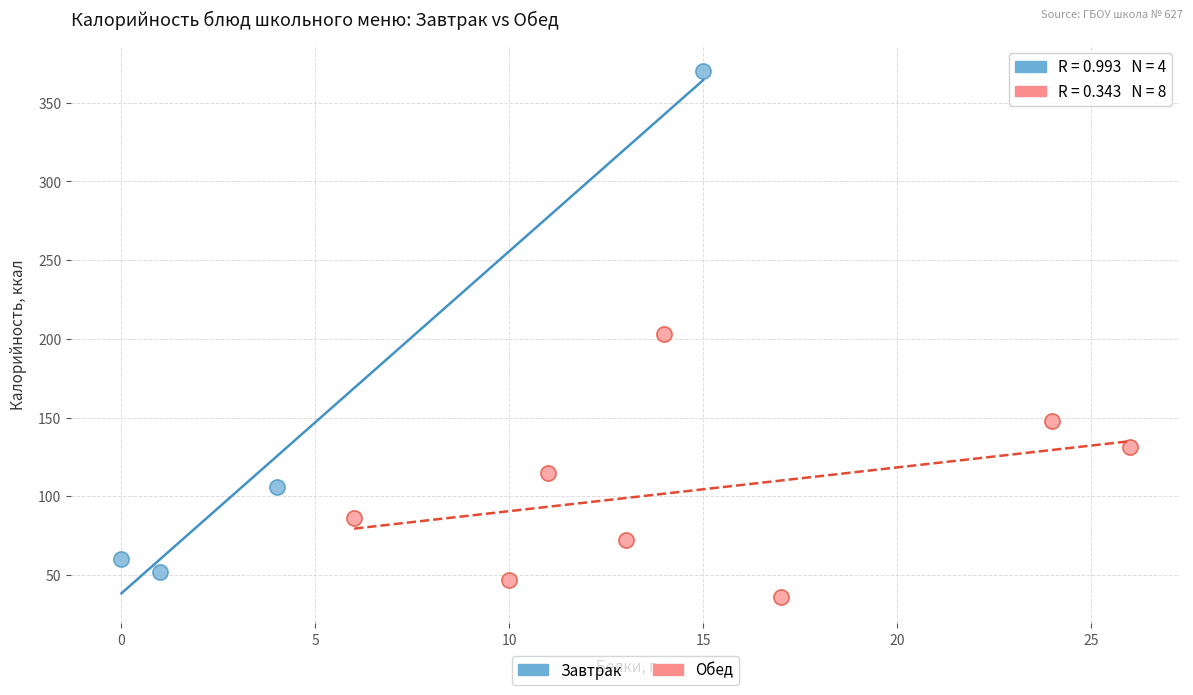

Which series contains the highest Y value?

Завтрак